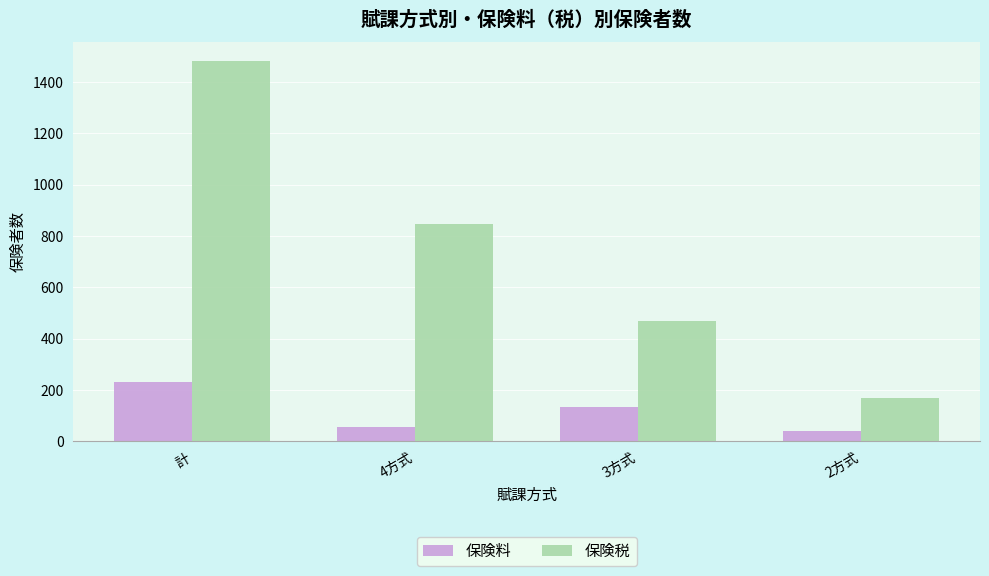

What is the average value of the 保険税 series?

742